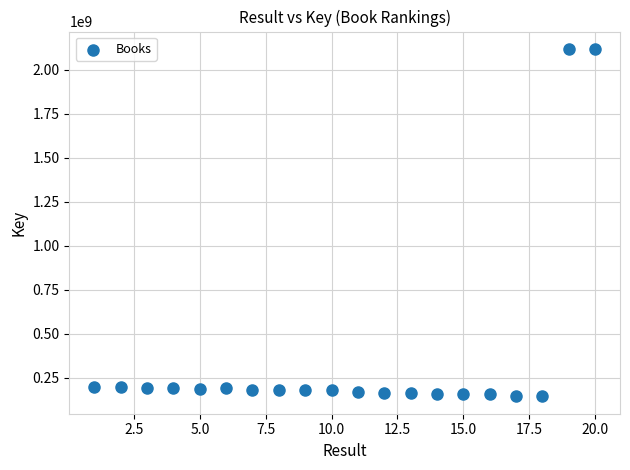

What is the range of Y values (max minus min)?

1976965314